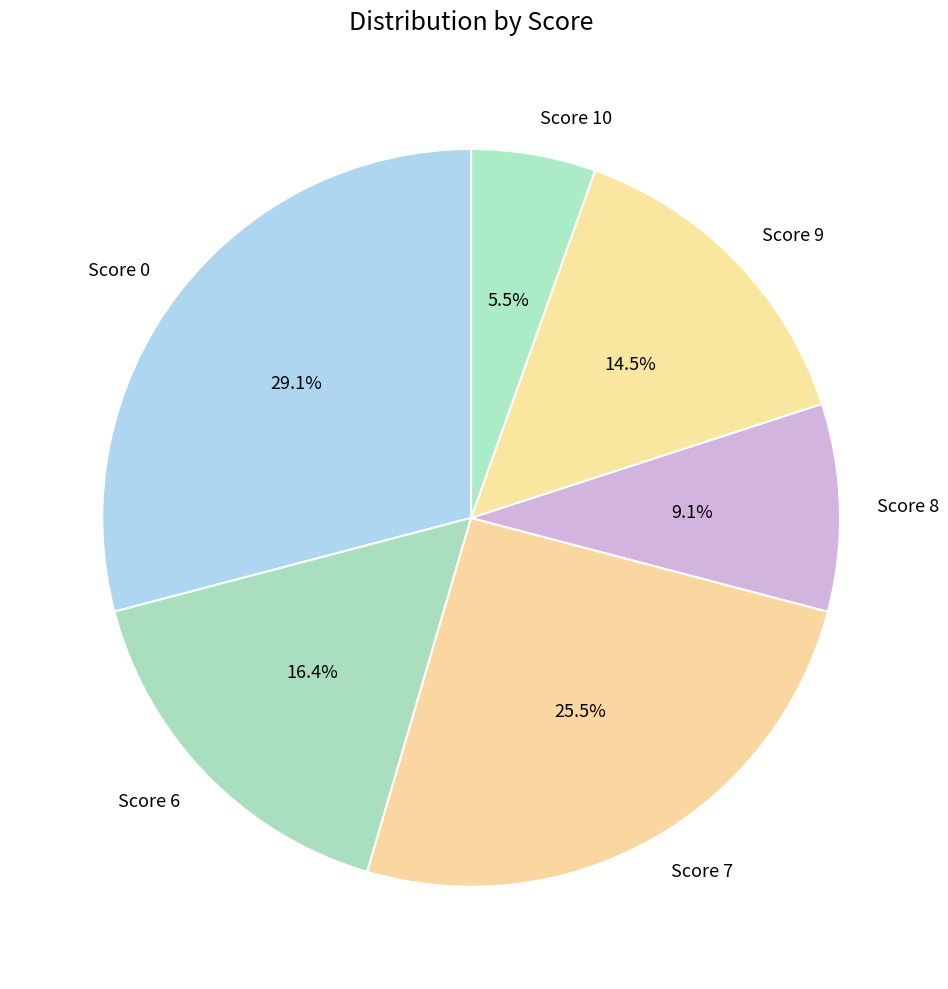

The Score 8 slice represents 19% of the pie. True or false?

False